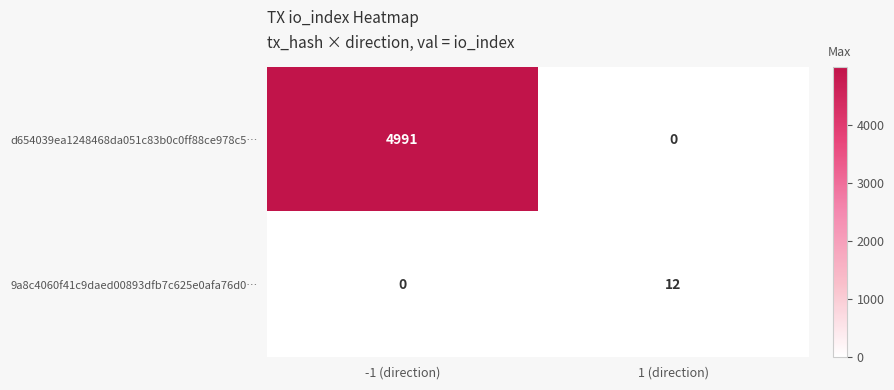

Which series has the largest range (max minus min)?

d654039ea1248468da051c83b0c0ff88ce978c5…